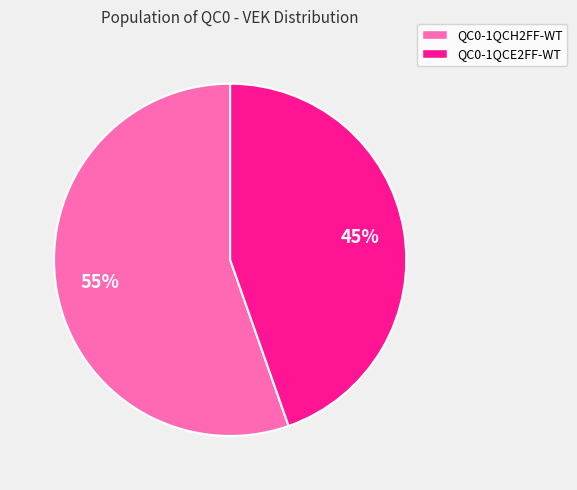

Is it true that QC0-1QCH2FF-WT is 62% of the pie?

False